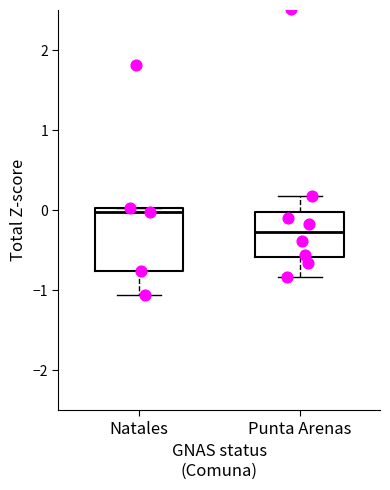

Where does the lower whisker of the box for Punta Arenas end on the y-axis? The values are not printed on the chart, so give them approximately, as read against the axis.

-0.8